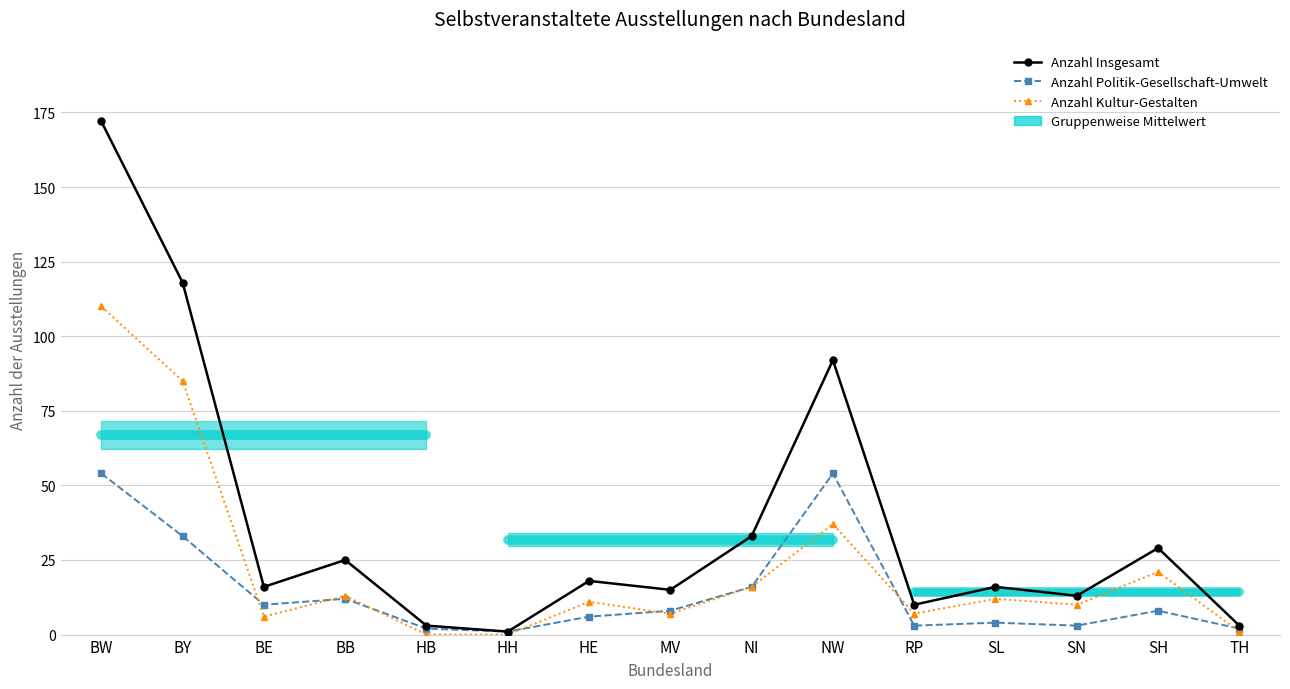

How many times do Anzahl Kultur-Gestalten and Anzahl Politik-Gesellschaft-Umwelt cross each other?

7